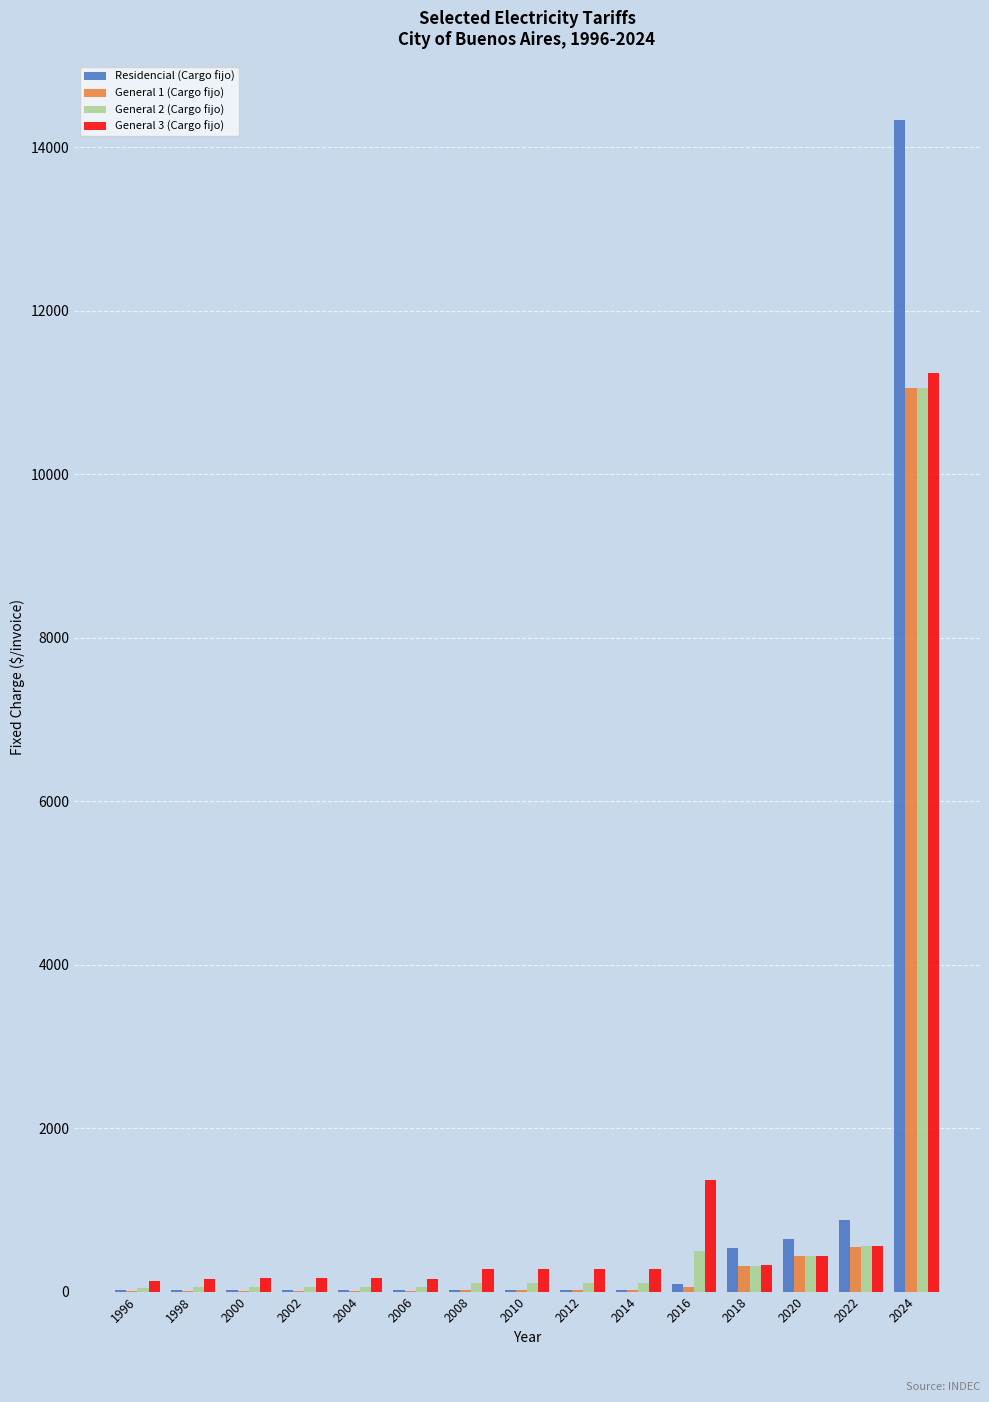

What is the greatest value displayed?

14335.3